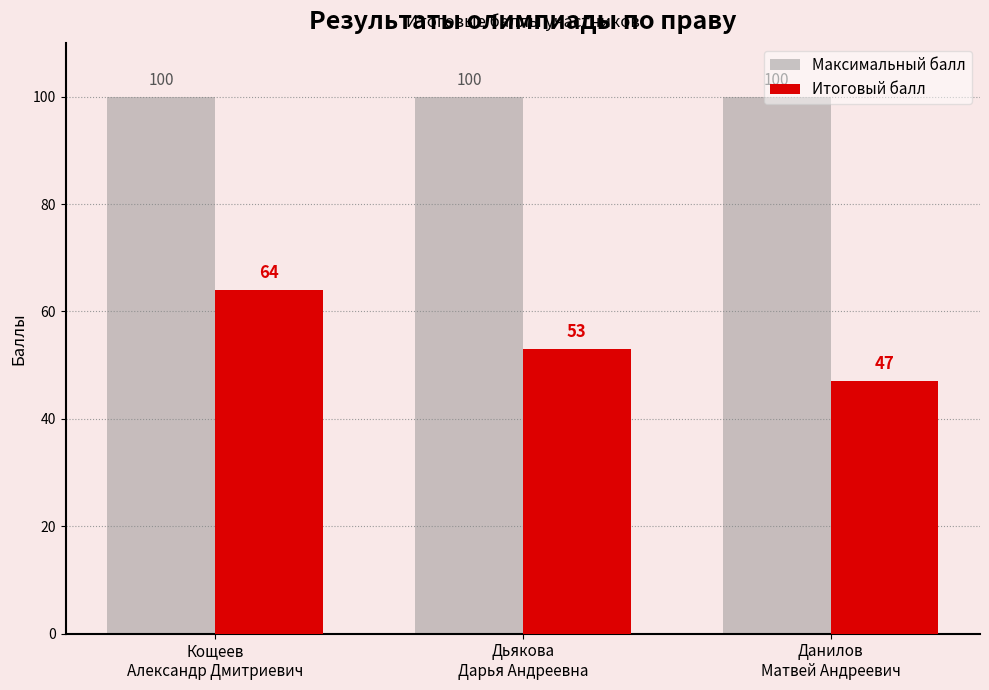

At which label is Итоговый балл closest to 55?

Дьякова
Дарья Андреевна